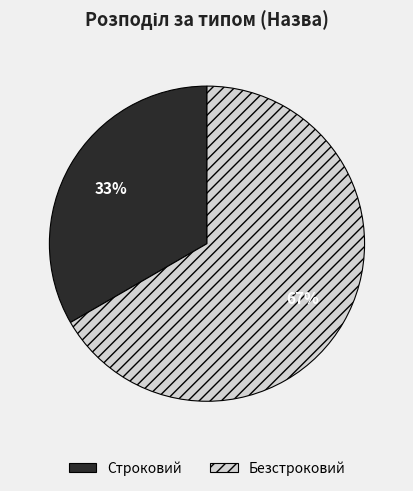

Count the number of slices in the pie.

2